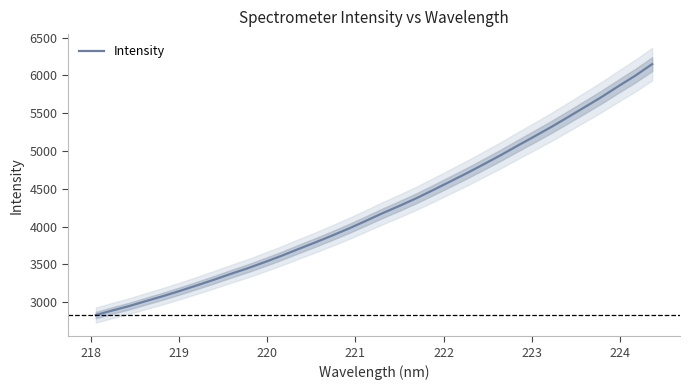

What is the minimum value for Intensity?

2828.8